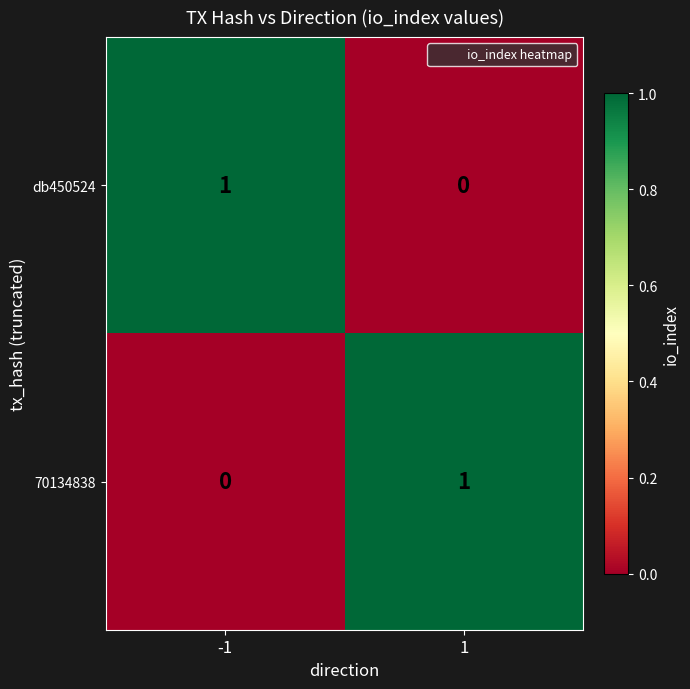

What is the total value across all series at -1?

1